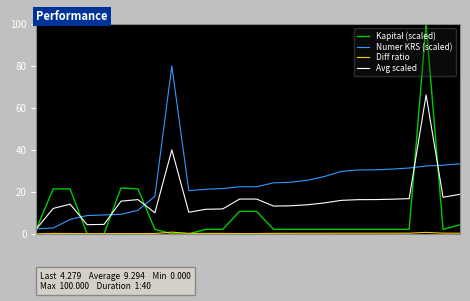

What is the minimum value for Numer KRS (scaled)?

2.4